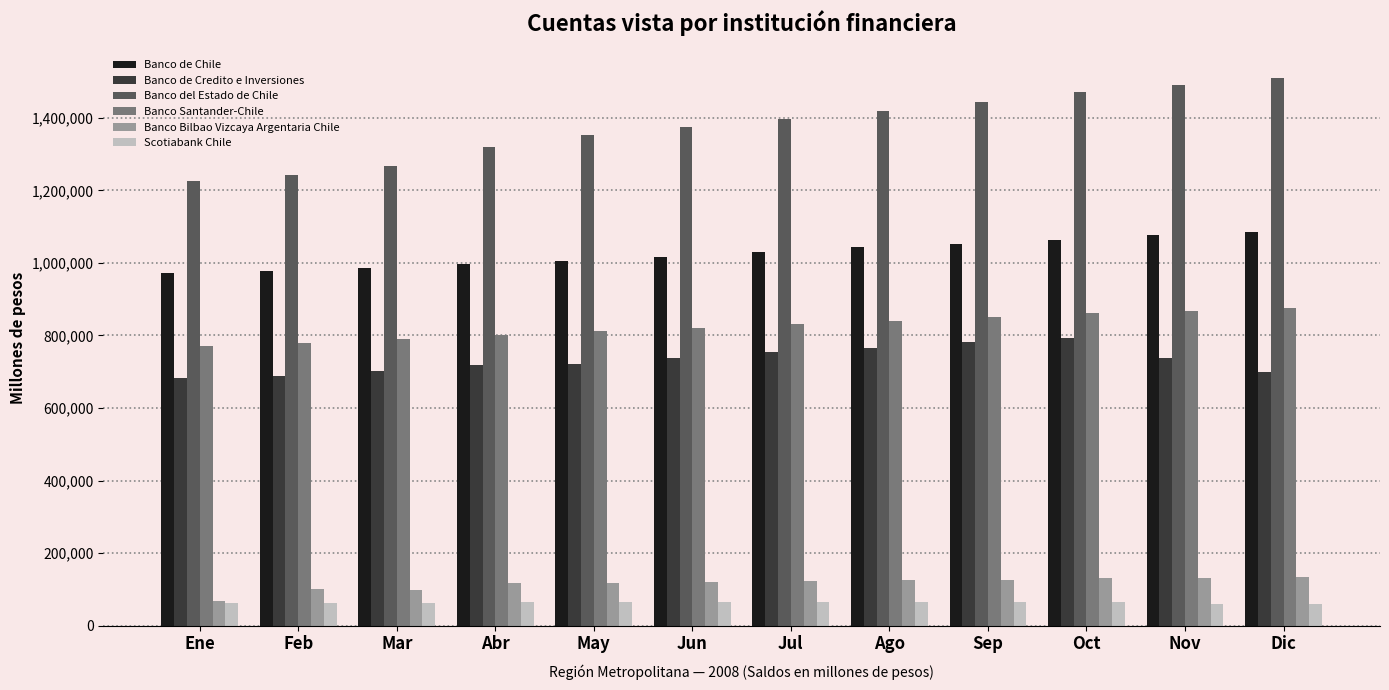

Rank the series by their maximum value, from highest to lowest.

Banco del Estado de Chile, Banco de Chile, Banco Santander-Chile, Banco de Credito e Inversiones, Banco Bilbao Vizcaya Argentaria Chile, Scotiabank Chile